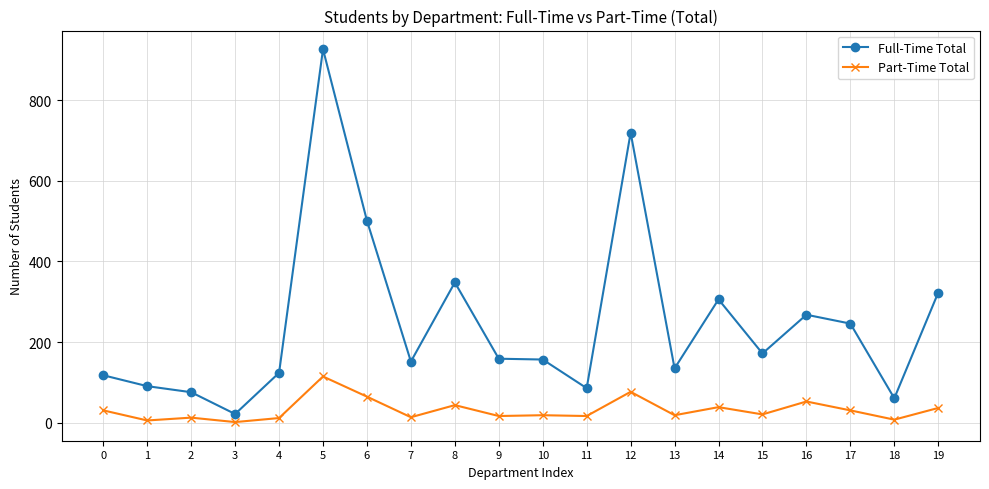

The Part-Time Total series shows 2 at 3. True or false?

True